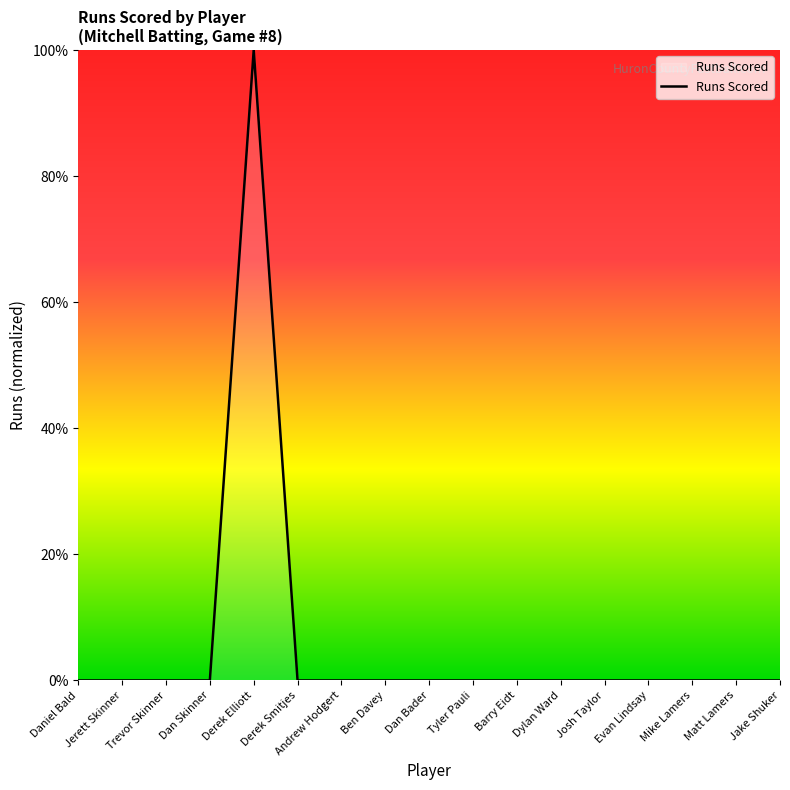

What is the sum of all values?

1